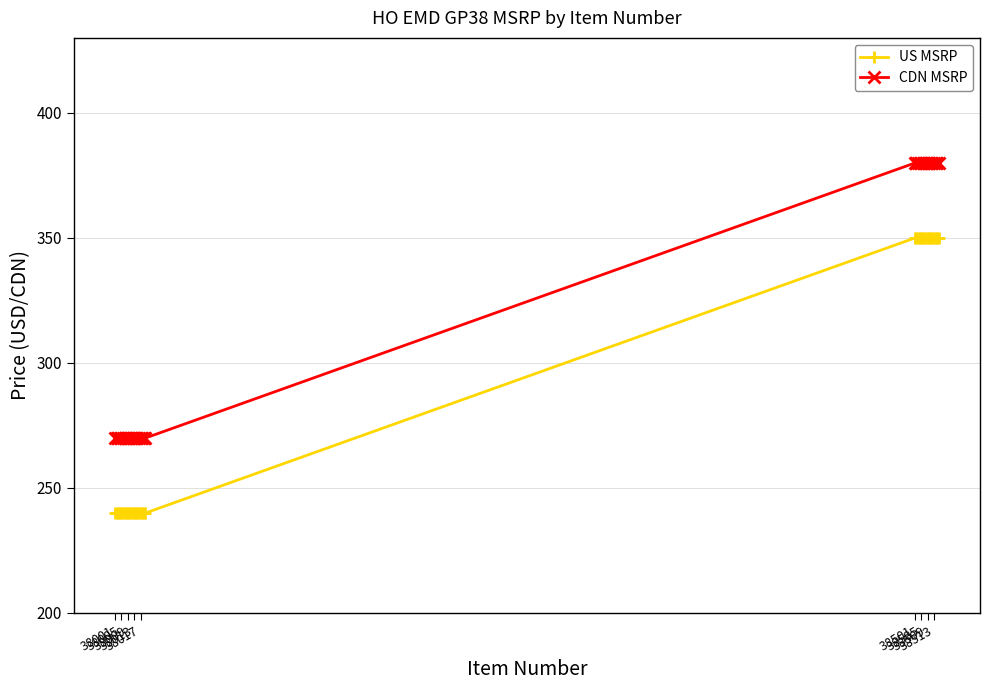

What is the difference between the second highest and second lowest values in the CDN MSRP series?

110.0